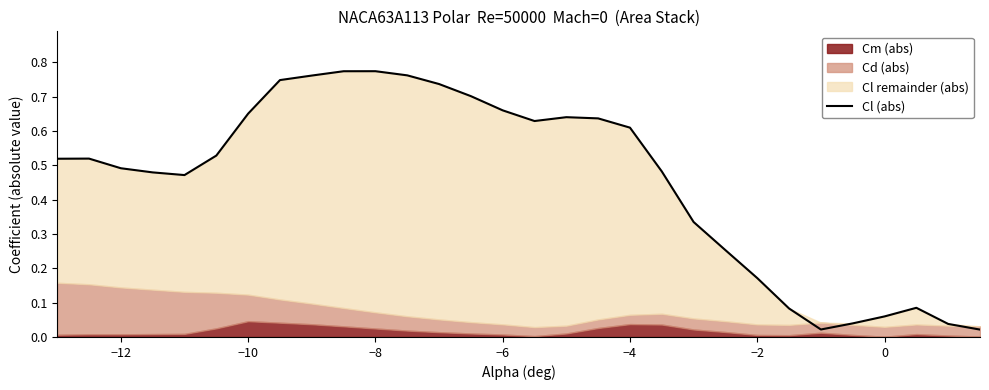

How many interior local valleys (lower than both neighbors) does the data have?

3